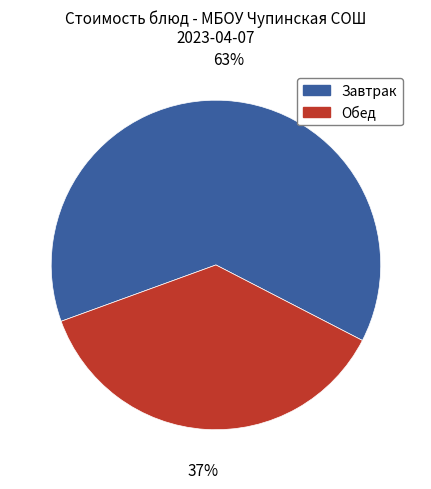

To the nearest percent, what portion does Обед represent?

37%